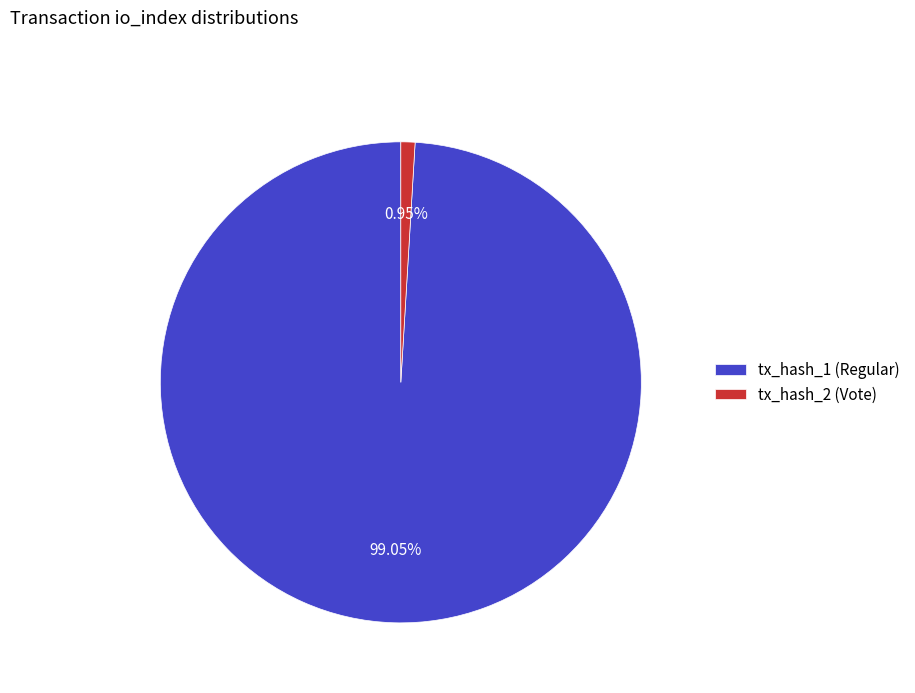

The tx_hash_2 (Vote) slice represents 1% of the pie. True or false?

True